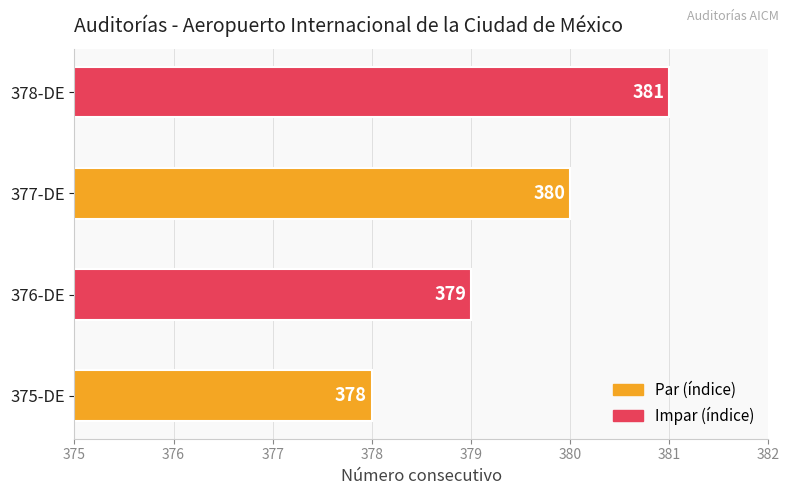

The chart shows a value of 517 at 375-DE. True or false?

False